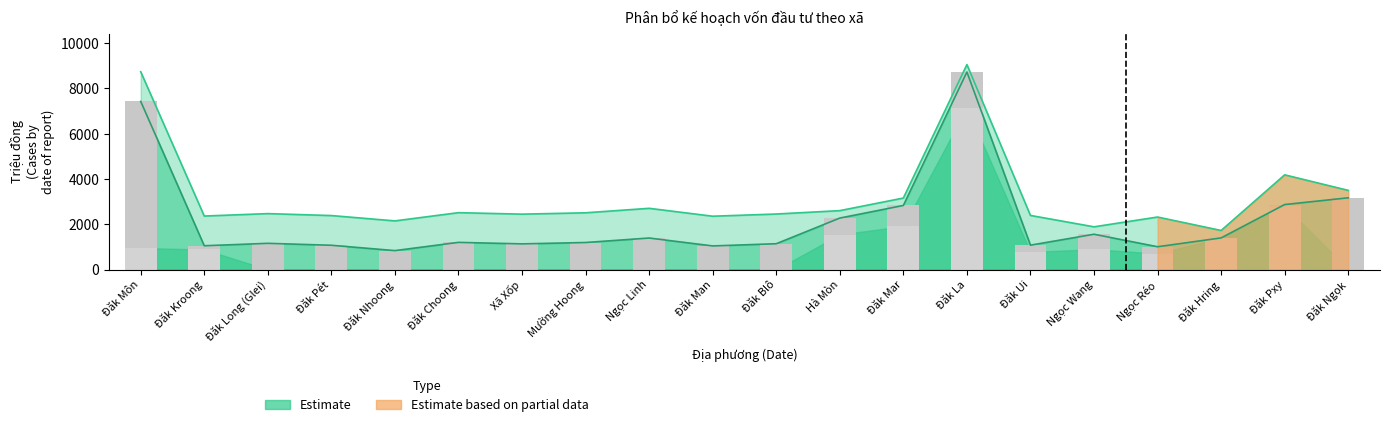

Are the bars horizontal?

No